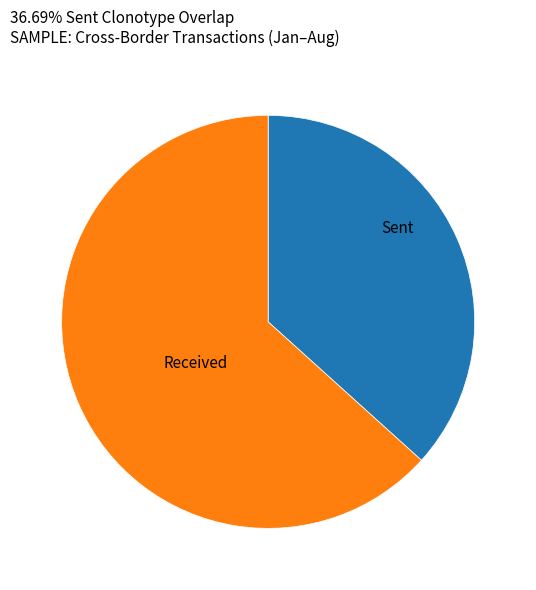

Between Sent and Received, which is larger?

Received